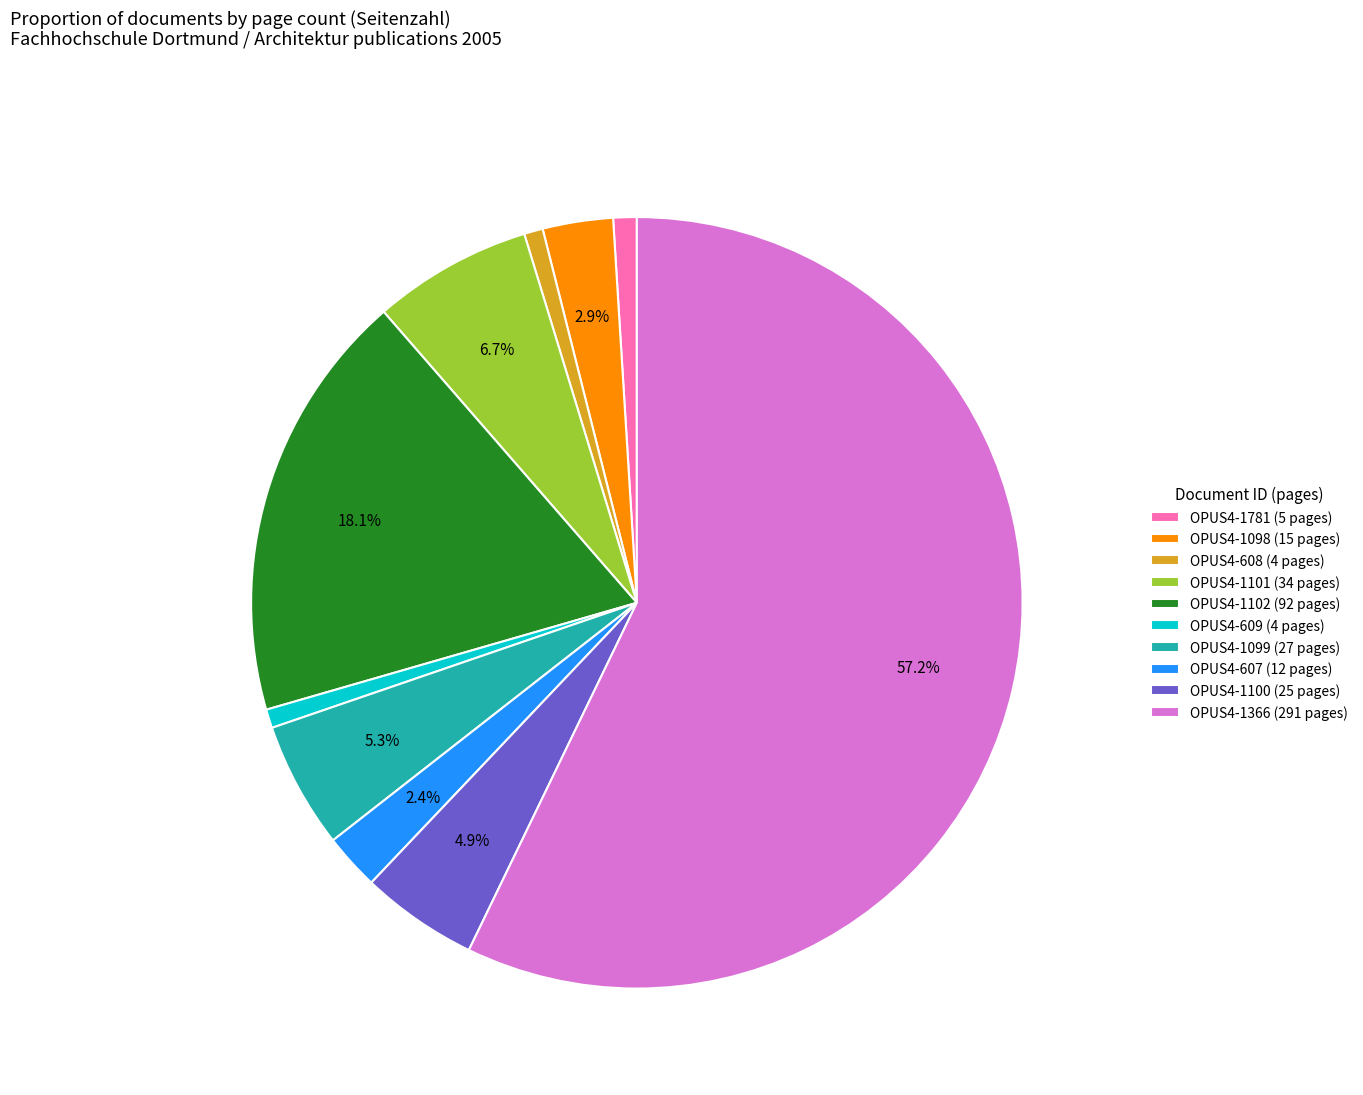

Combined, do OPUS4-1781 (5 pages) and OPUS4-609 (4 pages) account for over 50%?

No